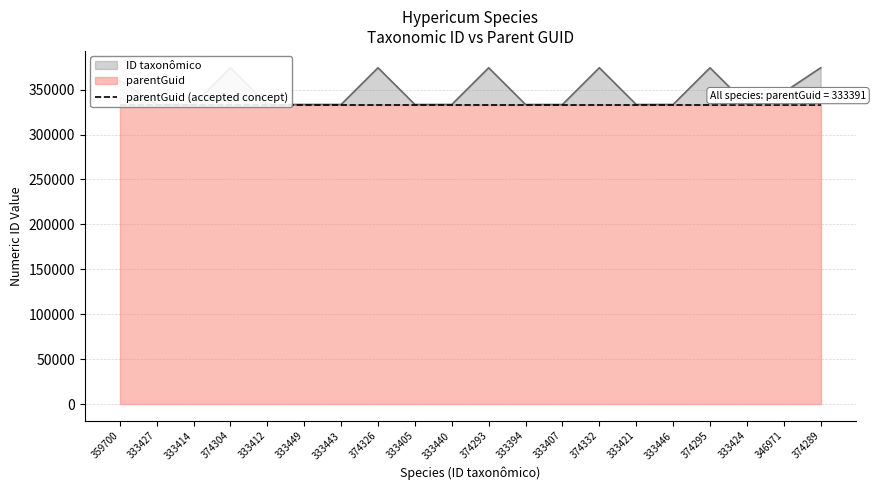

What is the change in value from 359700 to 333443?

-26257